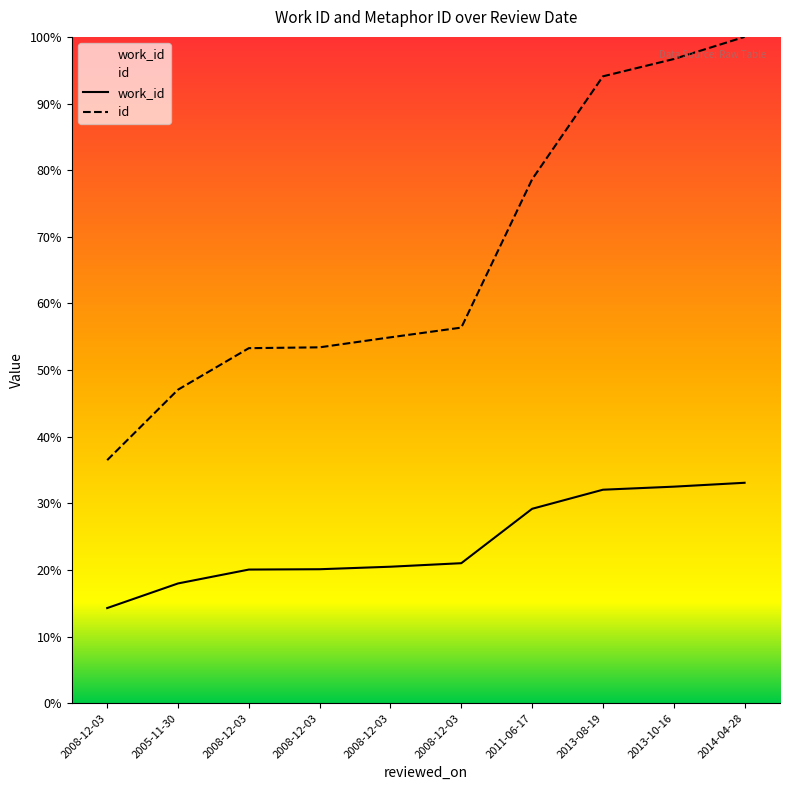

Does the chart have visible grid lines?

No